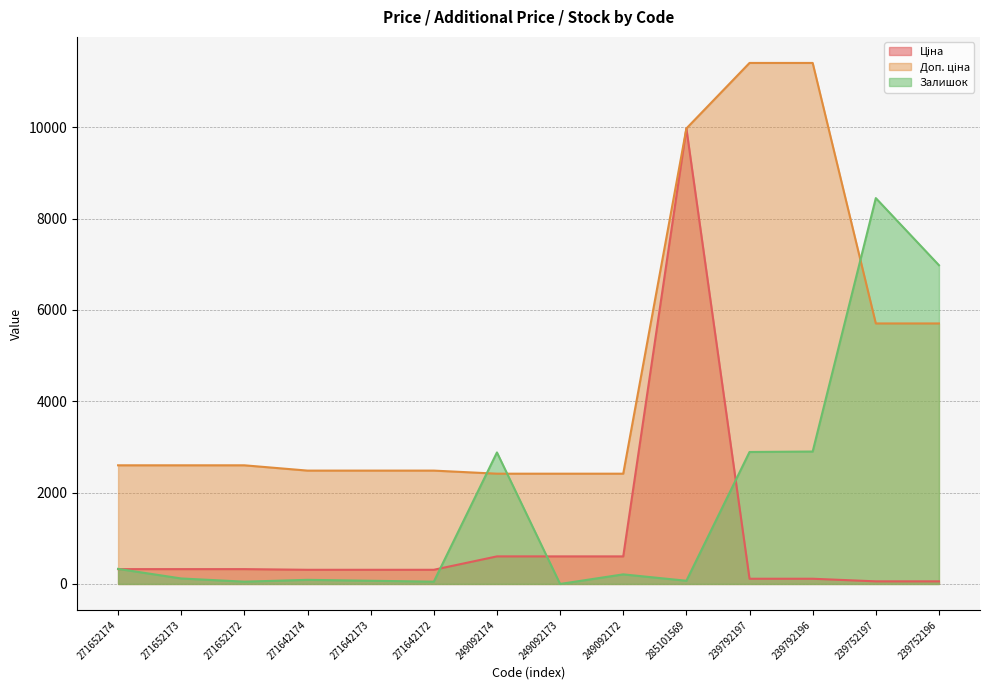

Does the chart display data point markers on the line(s)?

No